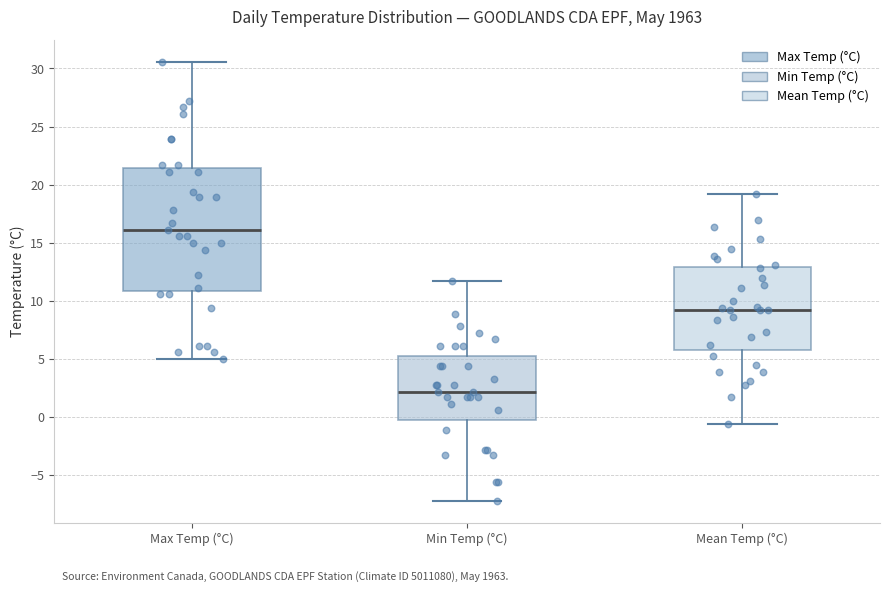

Which box is the tallest, from its lower edge to its upper edge?

Max Temp (°C)